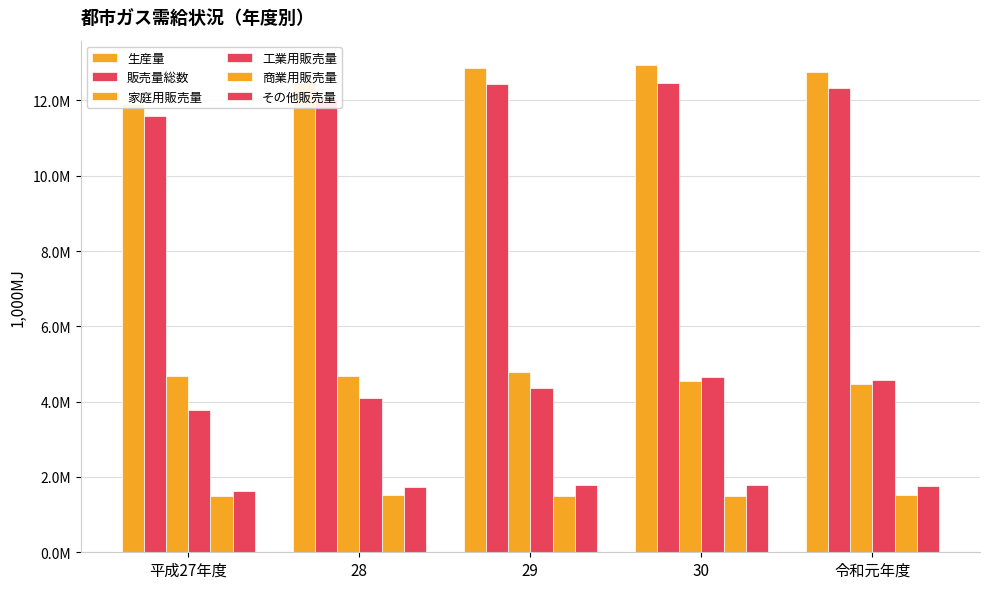

What is the difference between the 生産量 values at 28 and 令和元年度?

276507